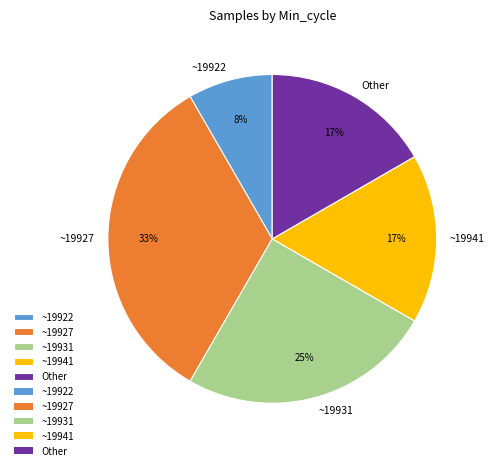

Does any single category account for the majority?

No